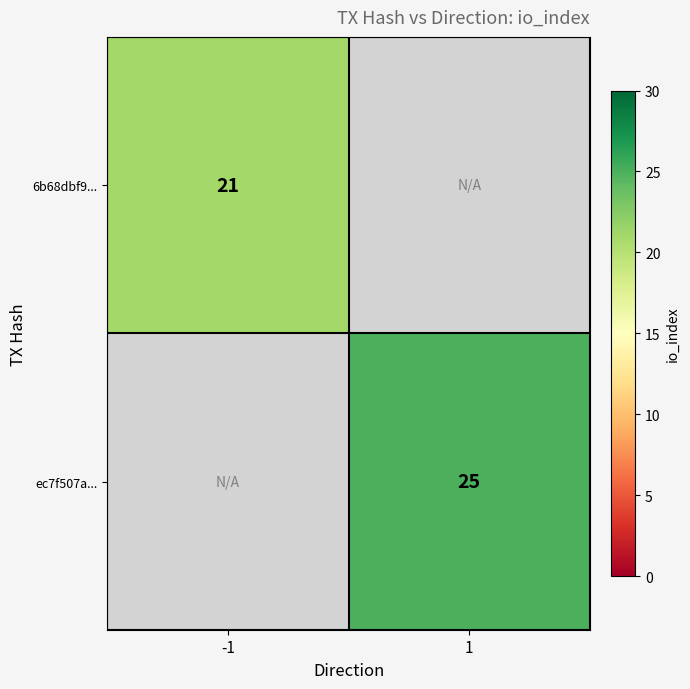

The value of 6b68dbf9... at -1 is 5. True or false?

False